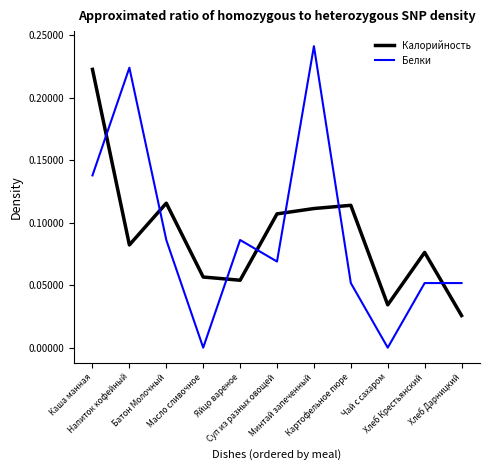

Which series has the largest range (max minus min)?

Белки